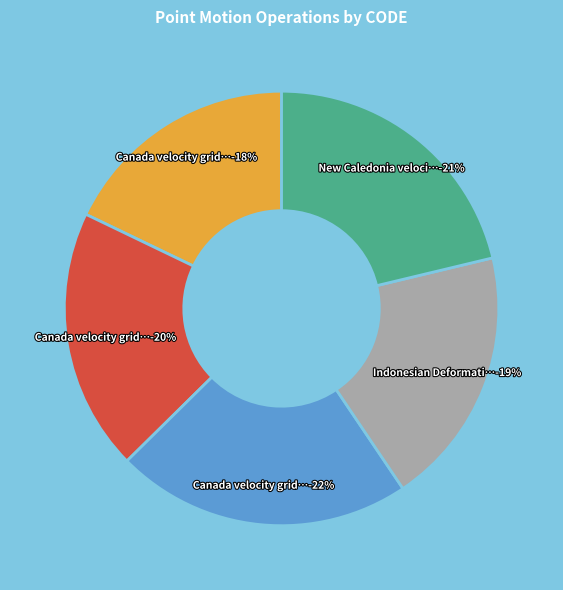

Do Canada velocity grid v6 and Canada velocity grid v8 together represent more than half of the pie?

No